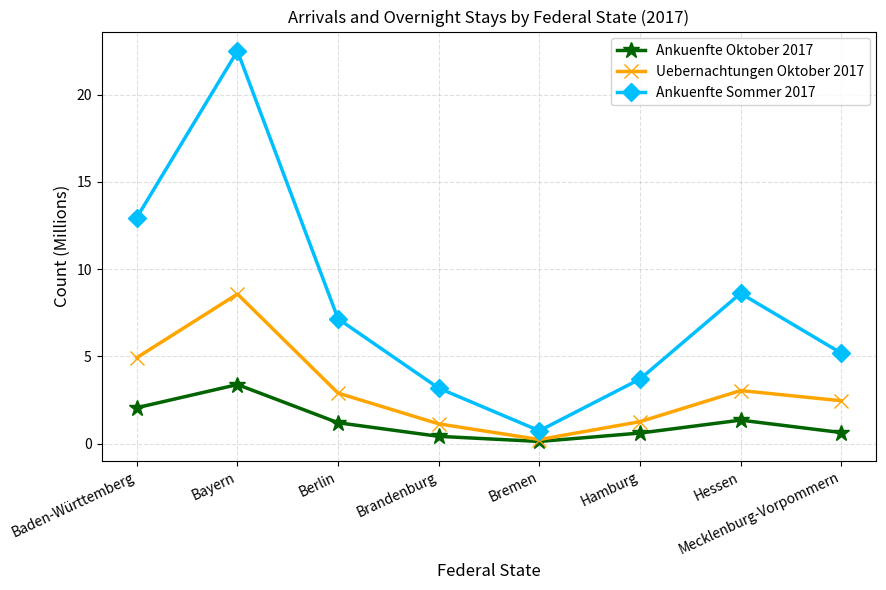

True or false: Uebernachtungen Oktober 2017 has a value of 6.7 at Baden-Württemberg.

False